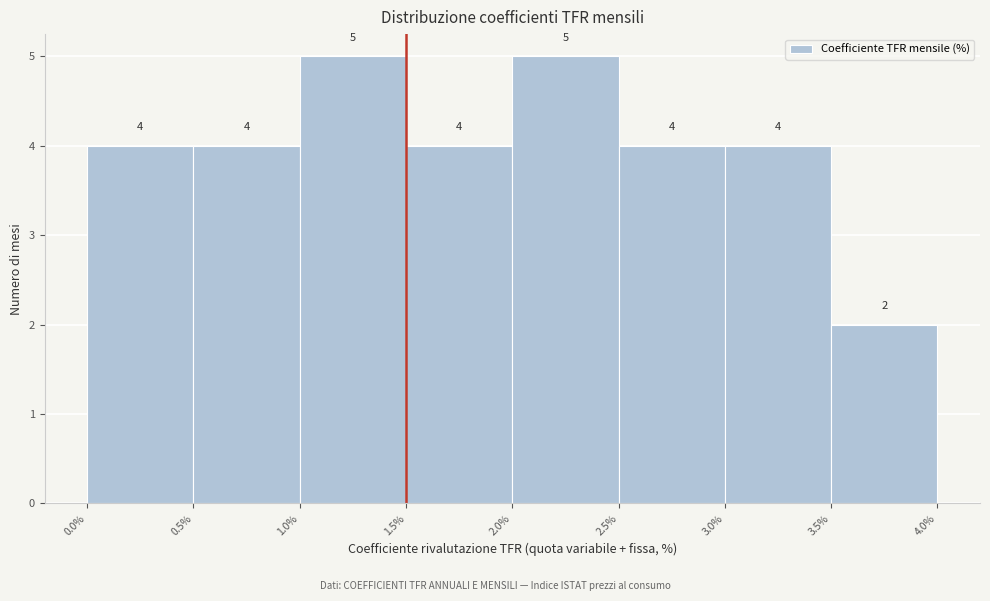

How tall is the bar that spans 0.0% to 0.5% on the x-axis?

4